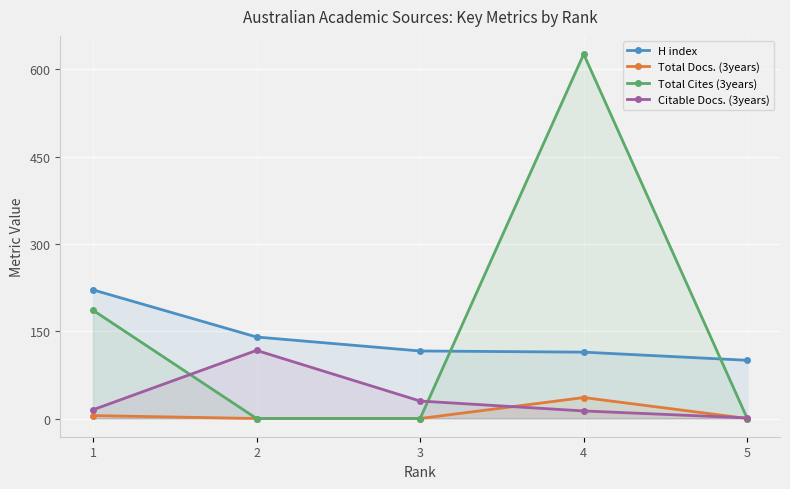

The value of Total Docs. (3years) at 2 is 18. True or false?

False